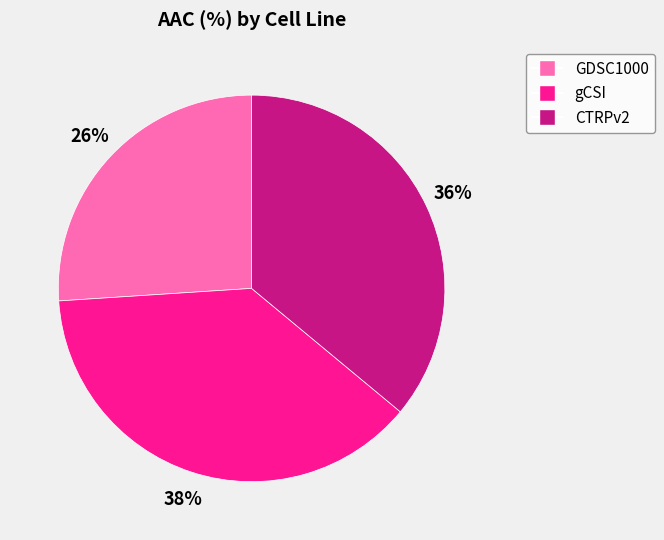

Which category has the smallest portion of the pie?

GDSC1000